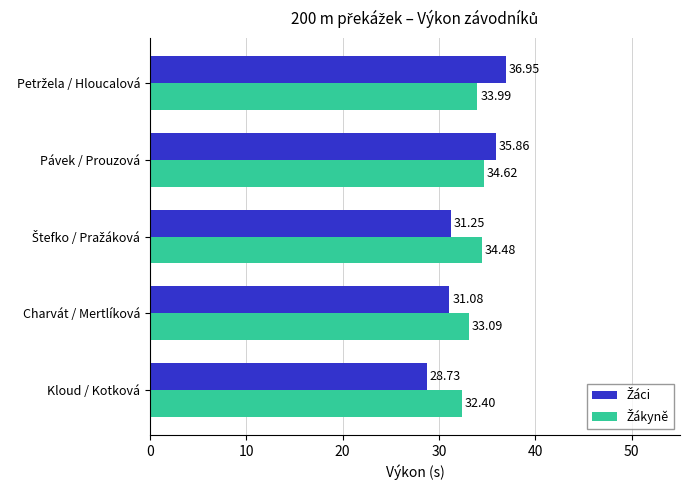

What is the spread (max minus min) of values at Charvát / Mertlíková?

2.0